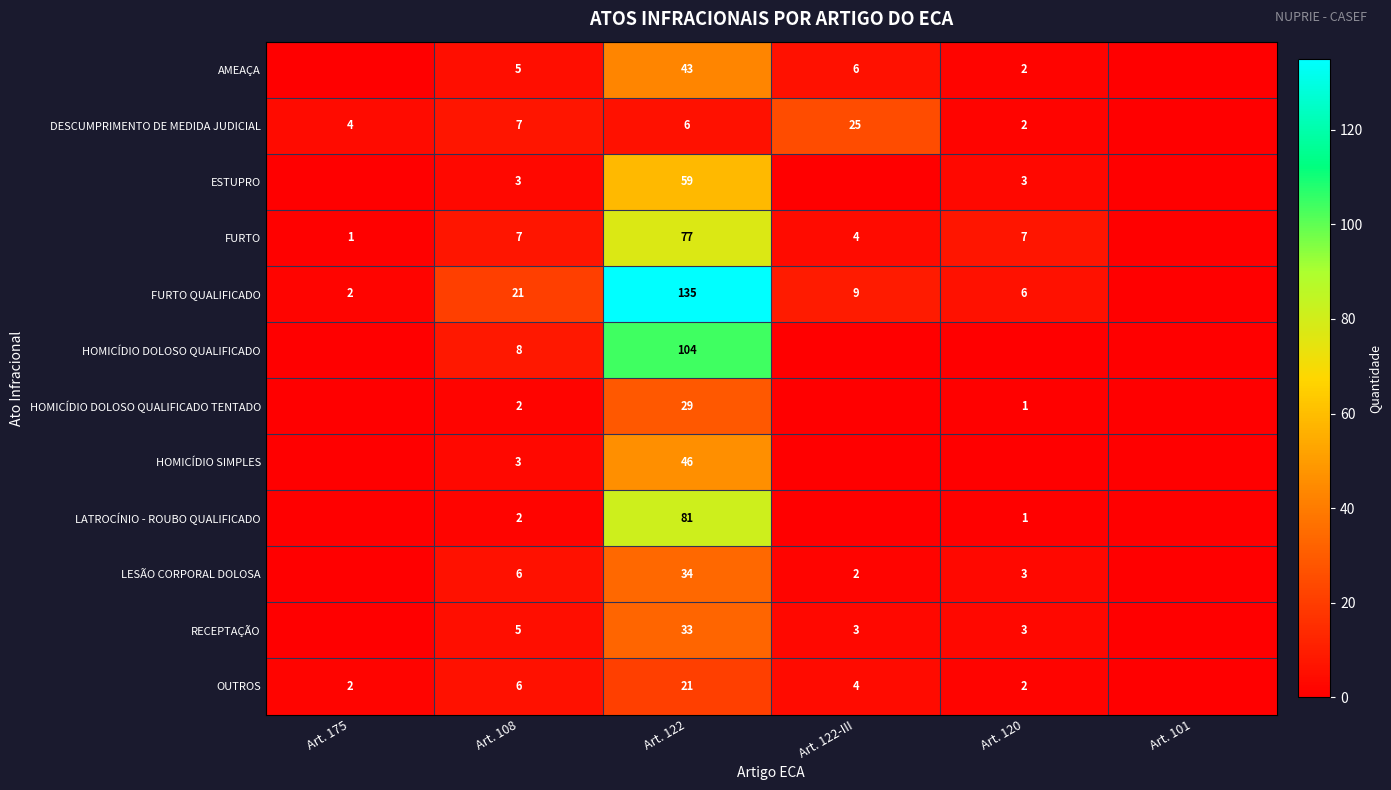

What is the spread (max minus min) of values at Art. 108?

19